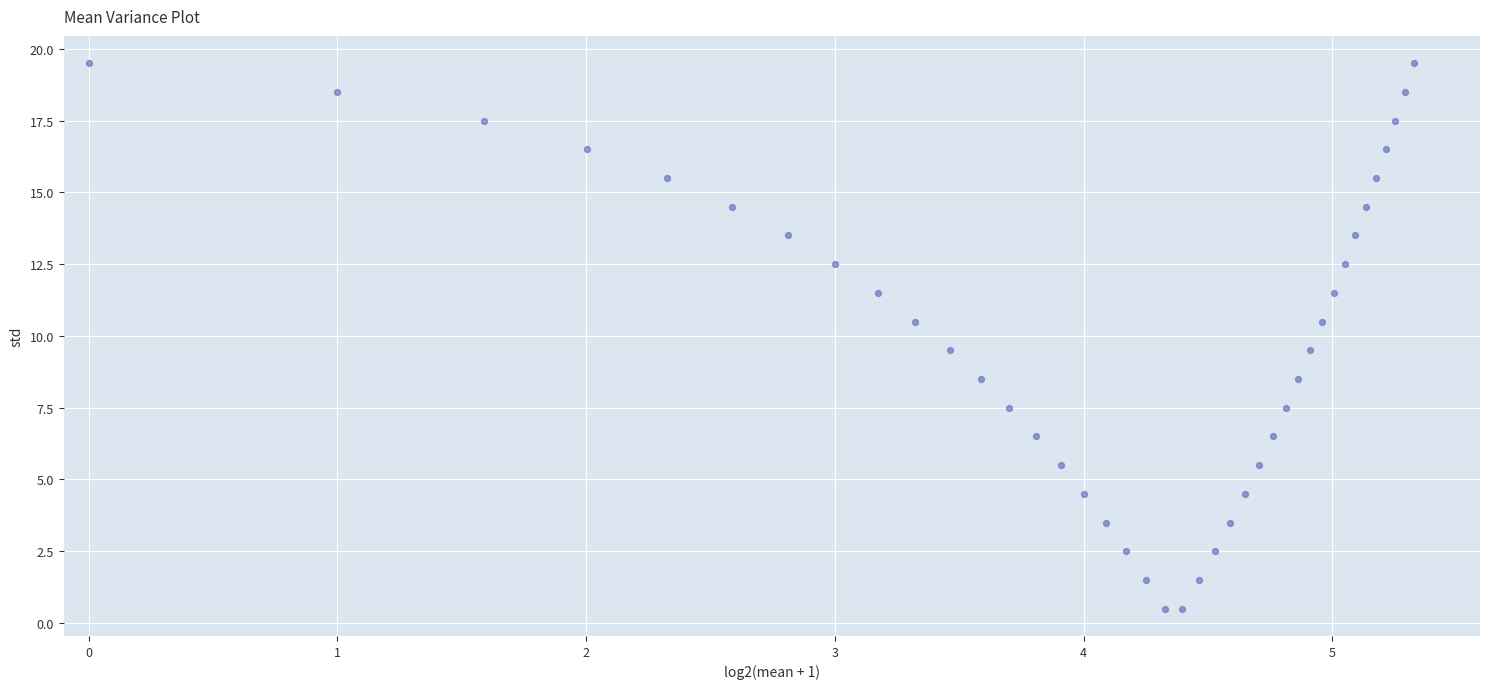

What is the range of Y values (max minus min)?

19.0